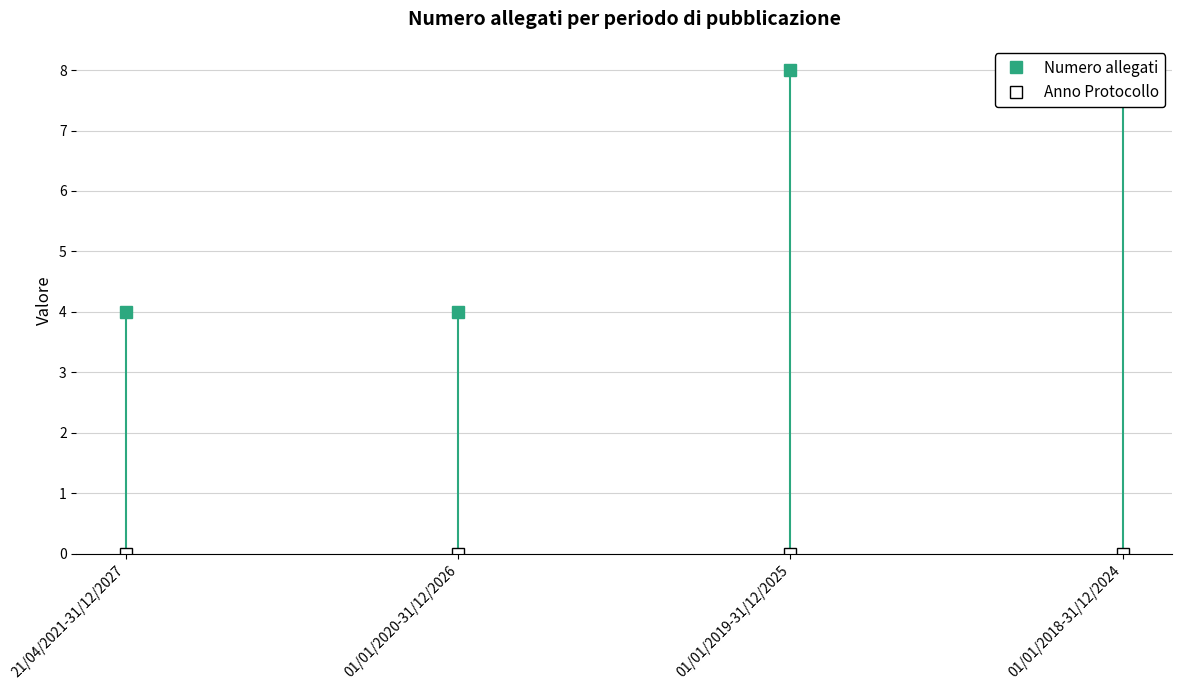

True or false: Numero allegati and Anno Protocollo intersect in this chart.

False